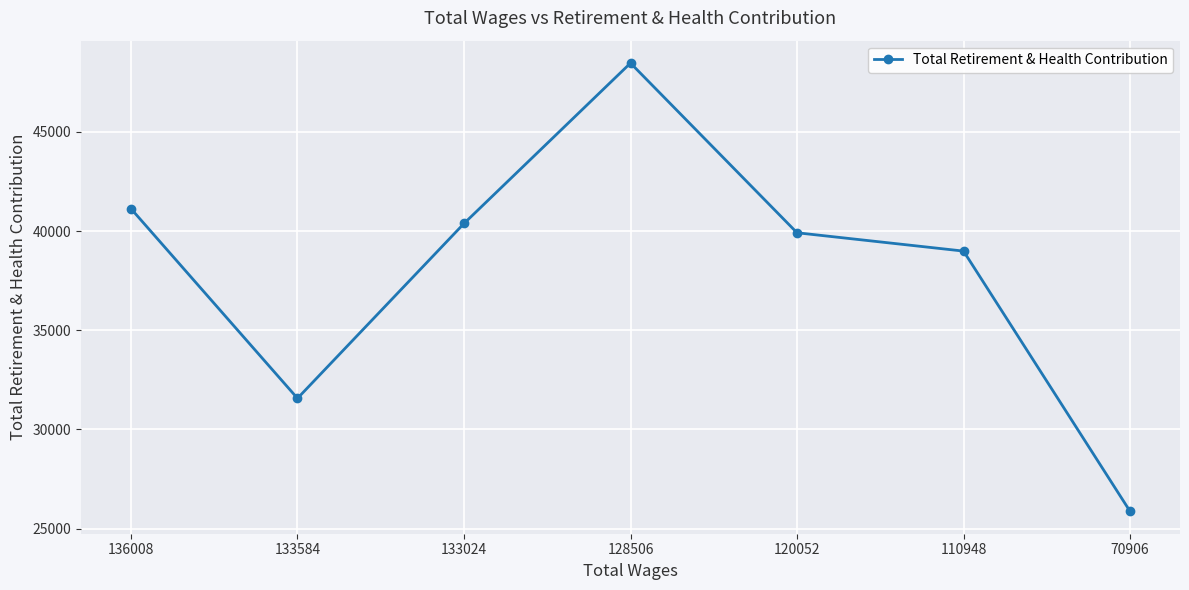

How many lines are shown in the chart?

1